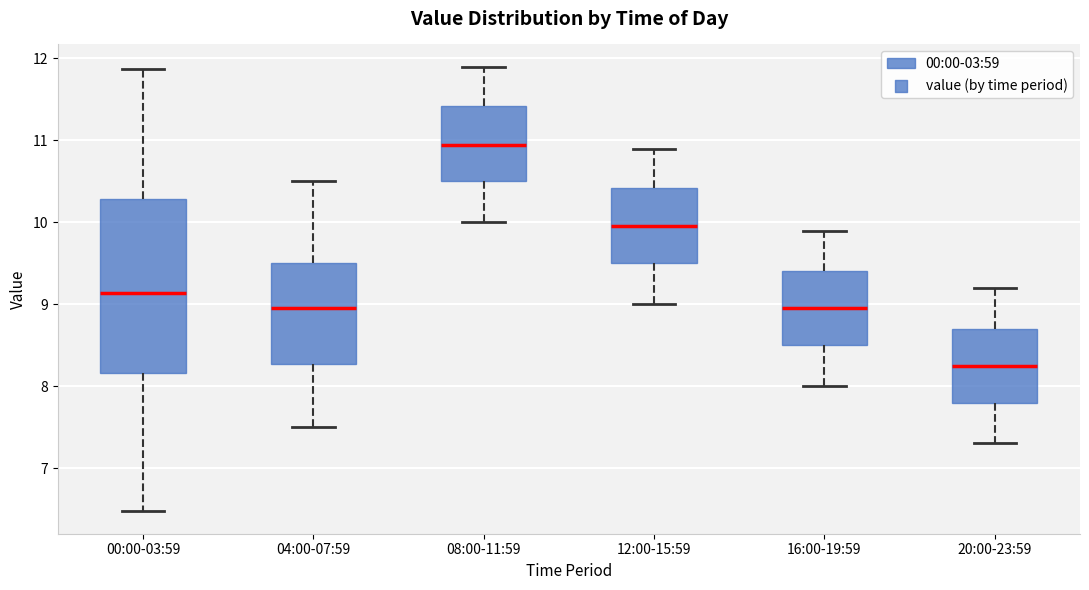

Where does the median line of the box for 04:00-07:59 sit on the y-axis? The values are not printed on the chart, so give them approximately, as read against the axis.

9.0